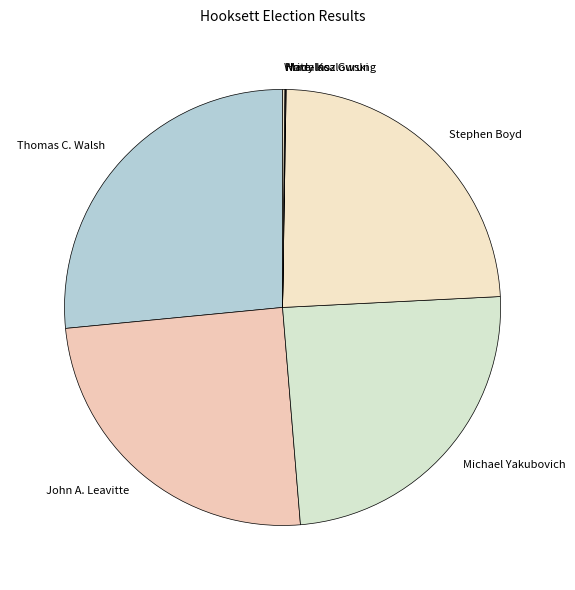

Does any single category account for the majority?

No